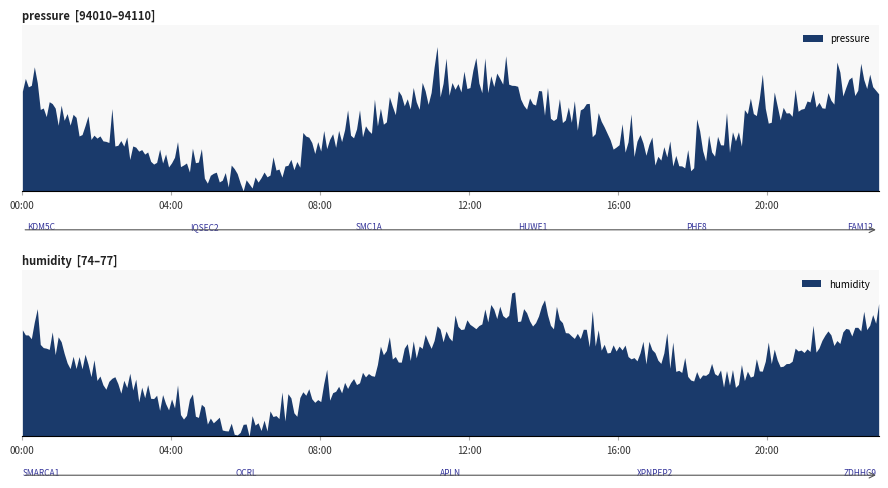

True or false: temperature and pressure cross at least once.

False